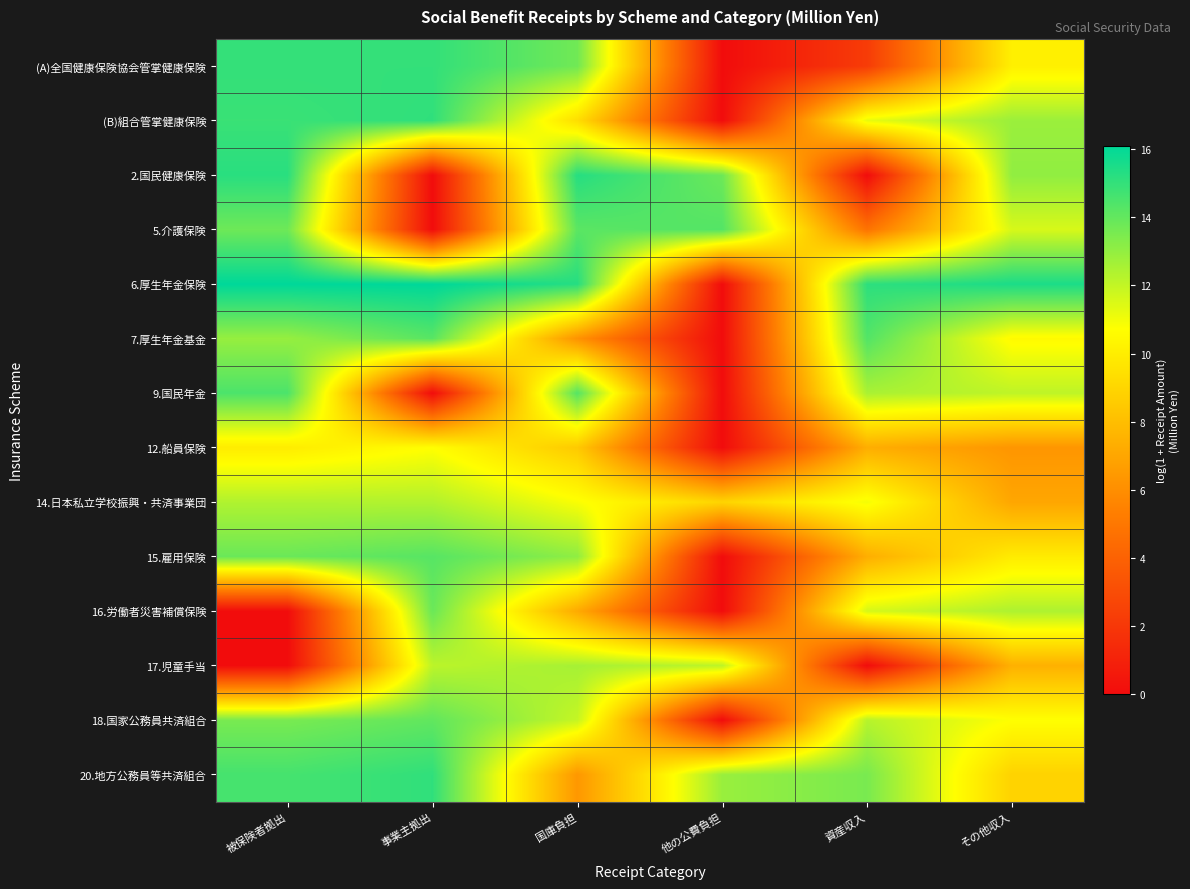

At how many categories does at least one series exceed 10?

6